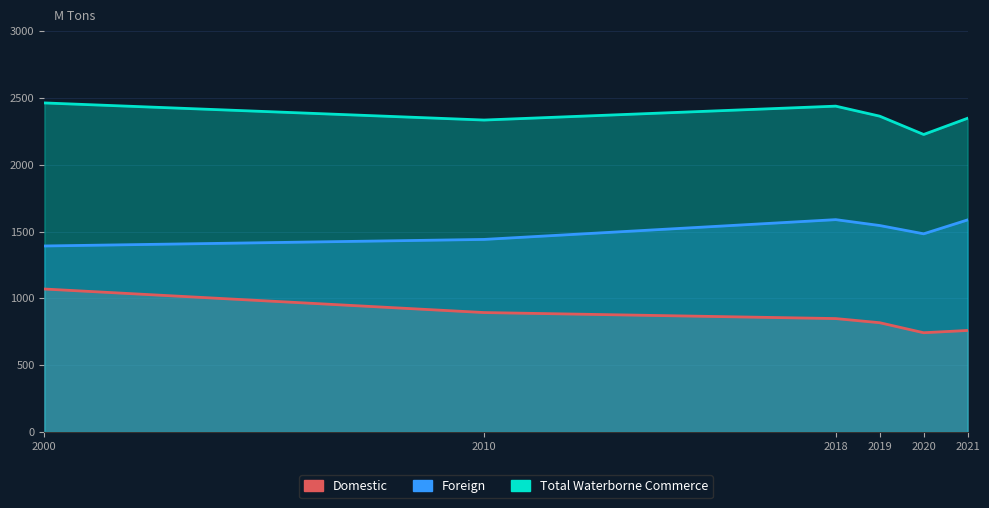

Does the chart display data point markers on the line(s)?

No